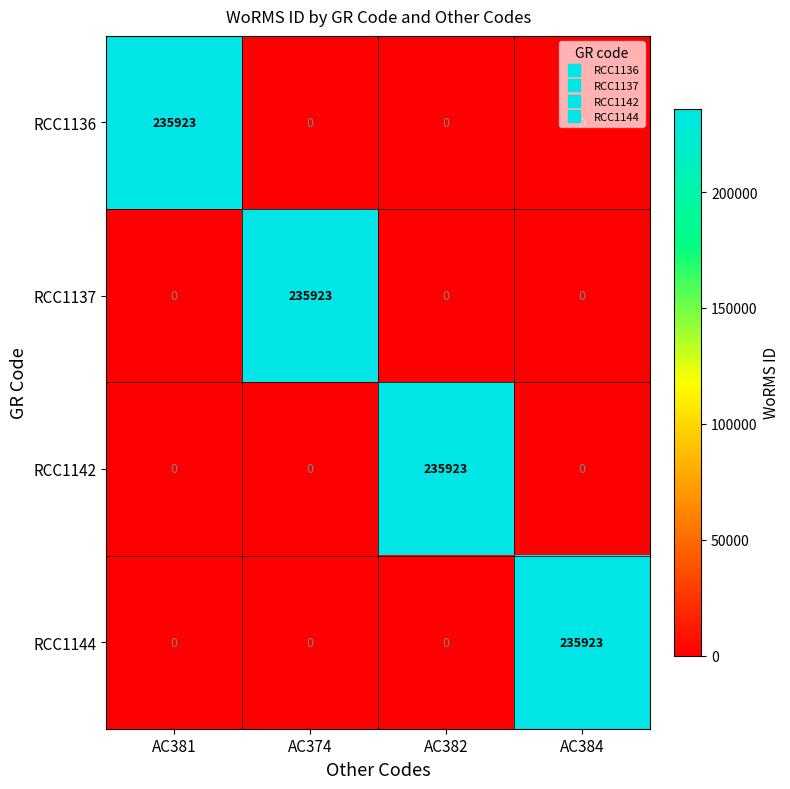

How many data points in RCC1137 are above 0?

1